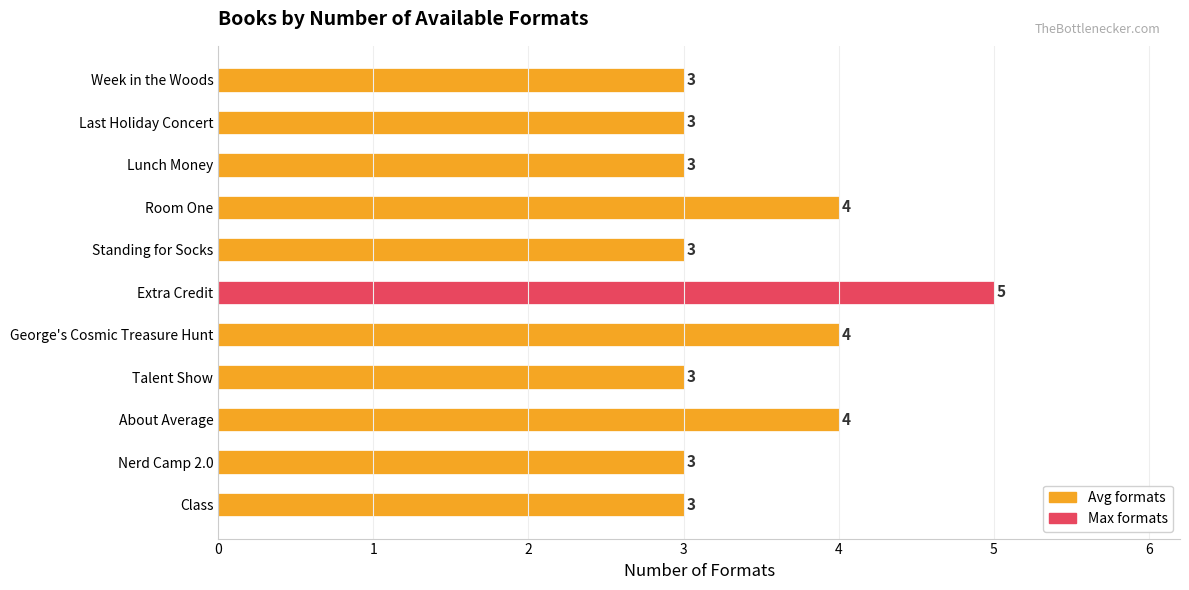

What is the smallest value displayed?

3